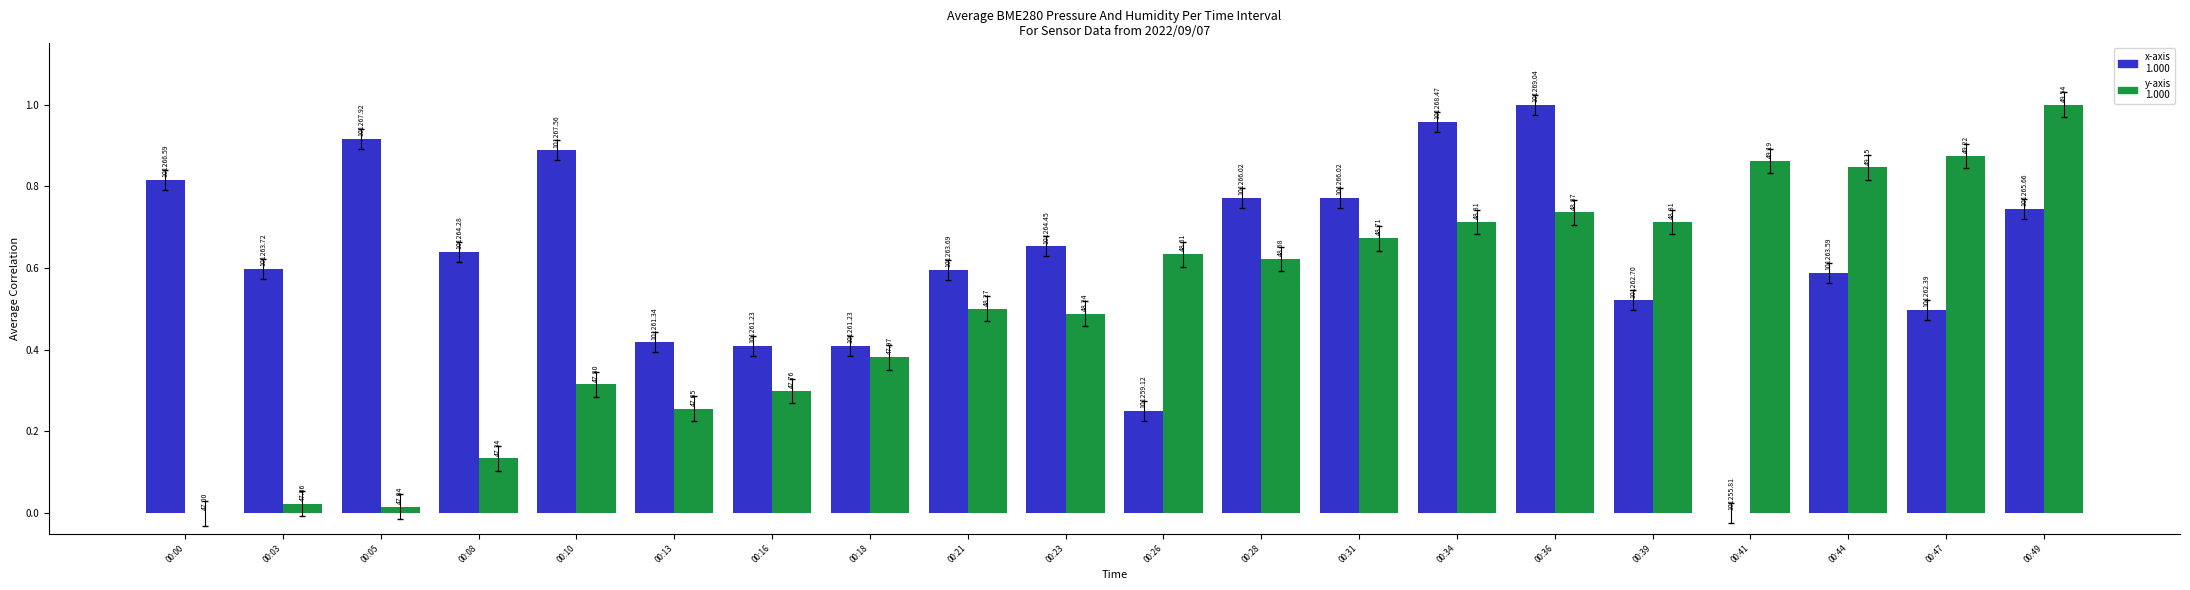

How many groups of bars are there?

20